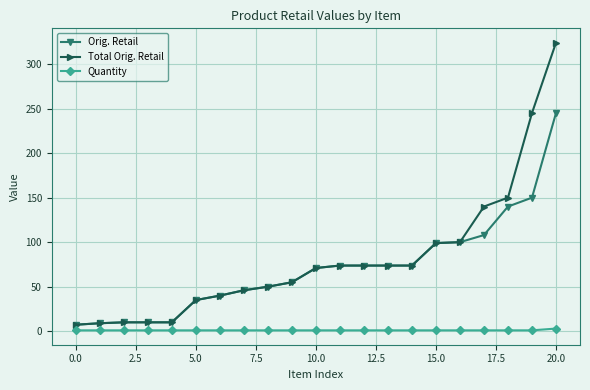

List the series in order of their peak value, highest first.

Total Orig. Retail, Orig. Retail, Quantity